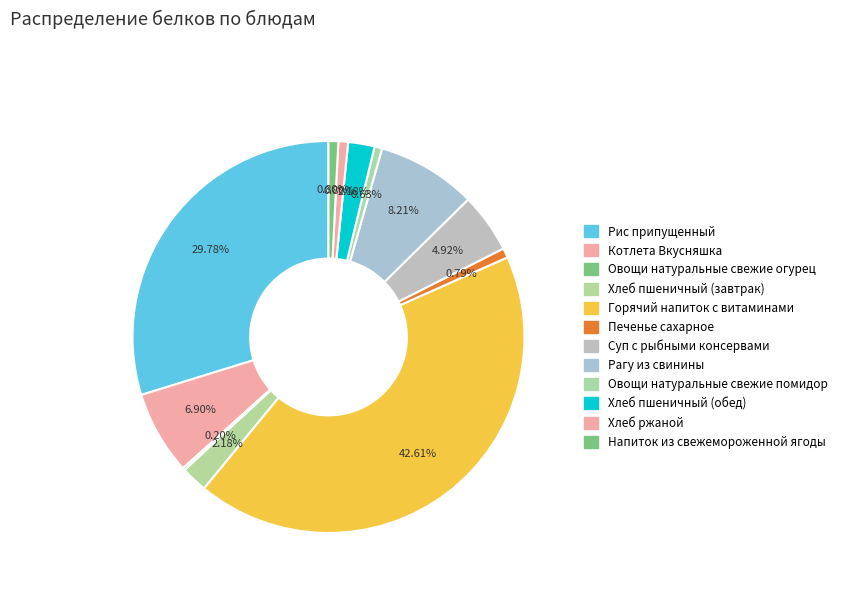

True or false: Печенье сахарное accounts for 11% of the total.

False